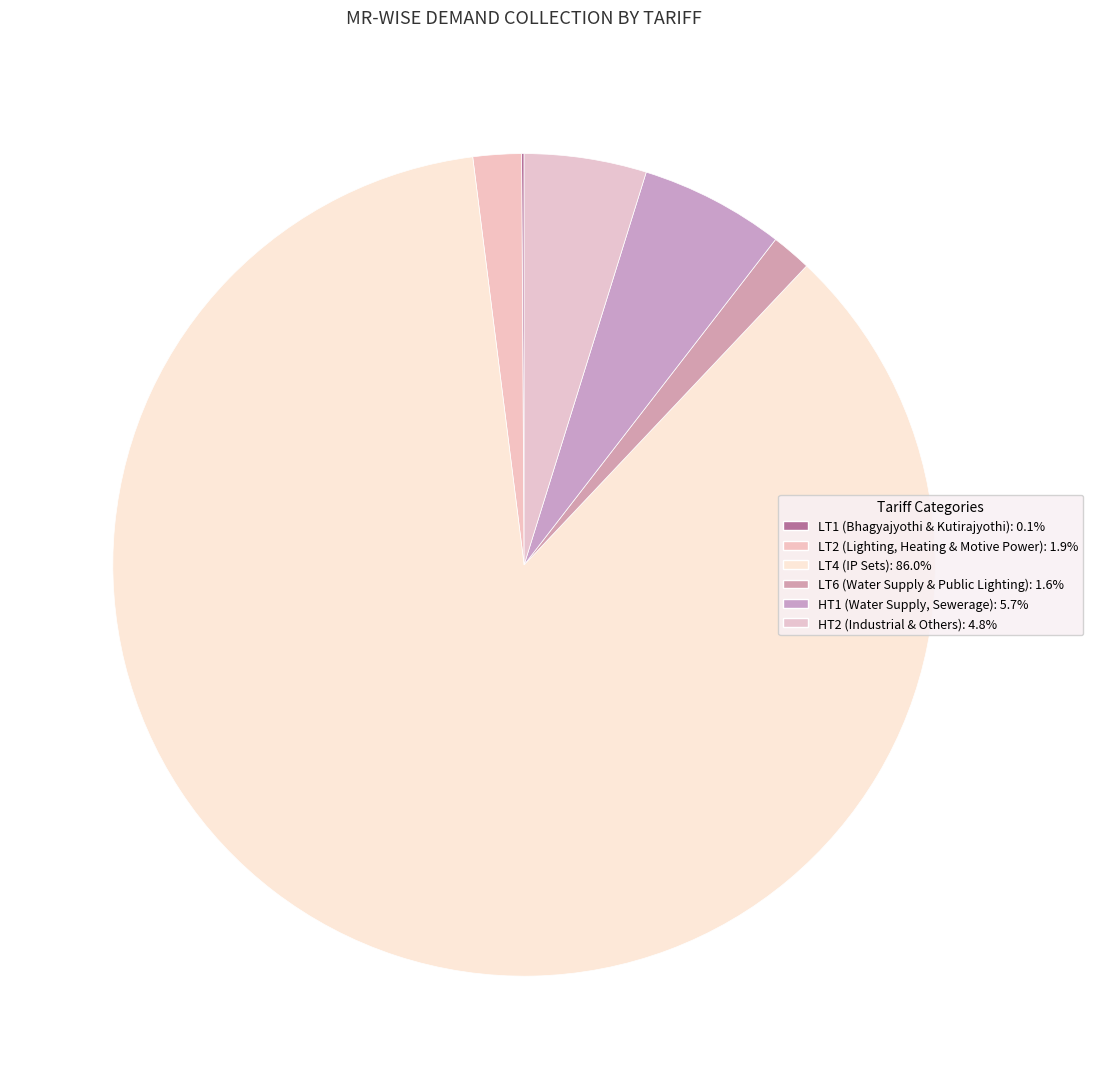

The LT1 (Bhagyajyothi & Kutirajyothi) slice represents 0% of the pie. True or false?

True